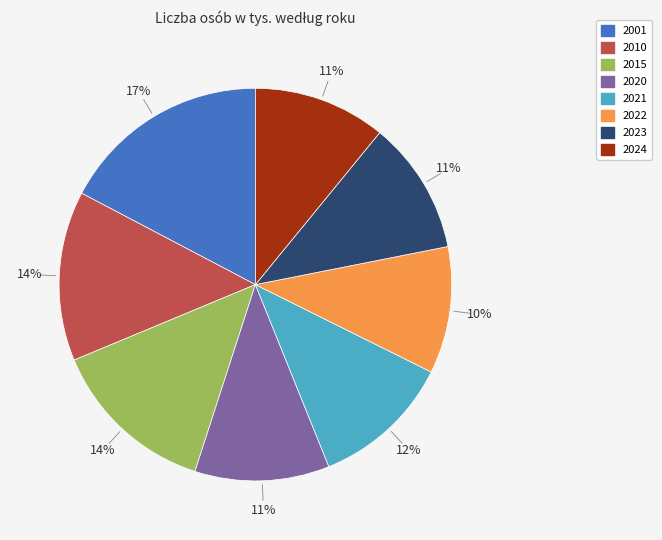

To the nearest percent, what is the difference between the largest and smallest slice percentages?

7%